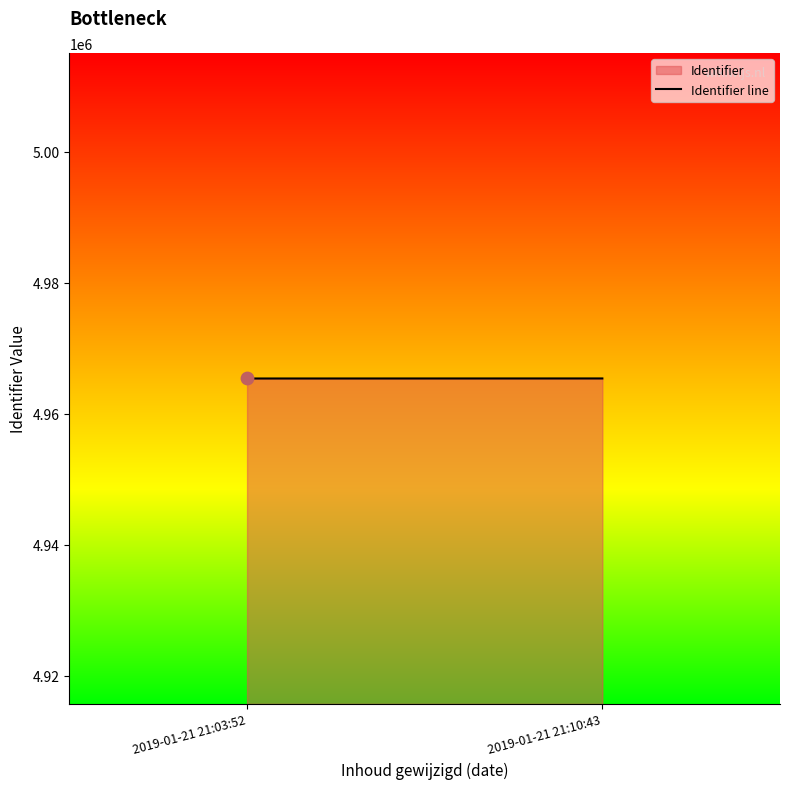

What is the change in value from 2019-01-21 21:03:52 to 2019-01-21 21:10:43?

+8